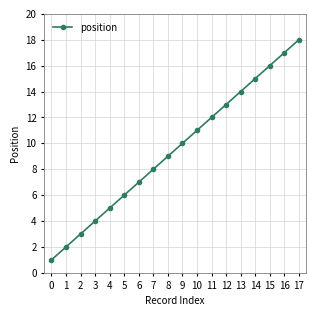

True or false: there are more than 0 points higher than both neighbors.

False